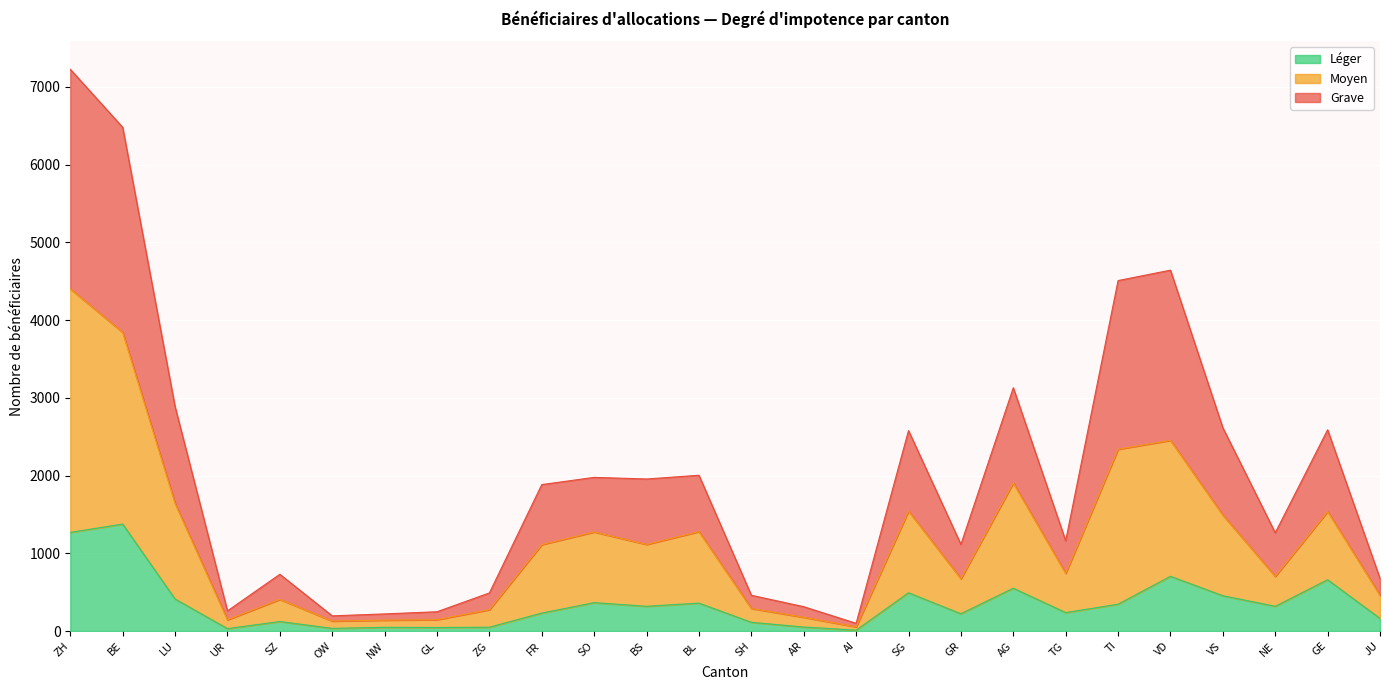

Is it true that Léger equals 231 at FR?

True